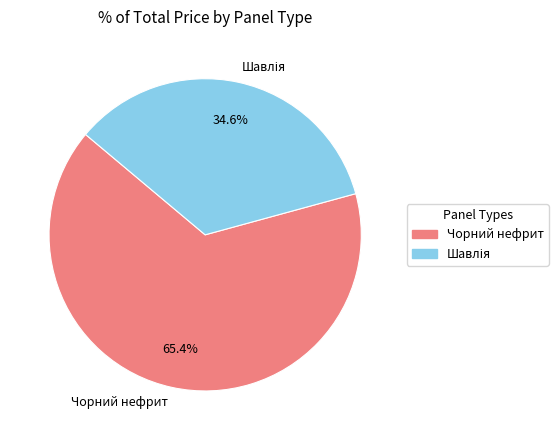

Does any single category account for the majority?

Yes